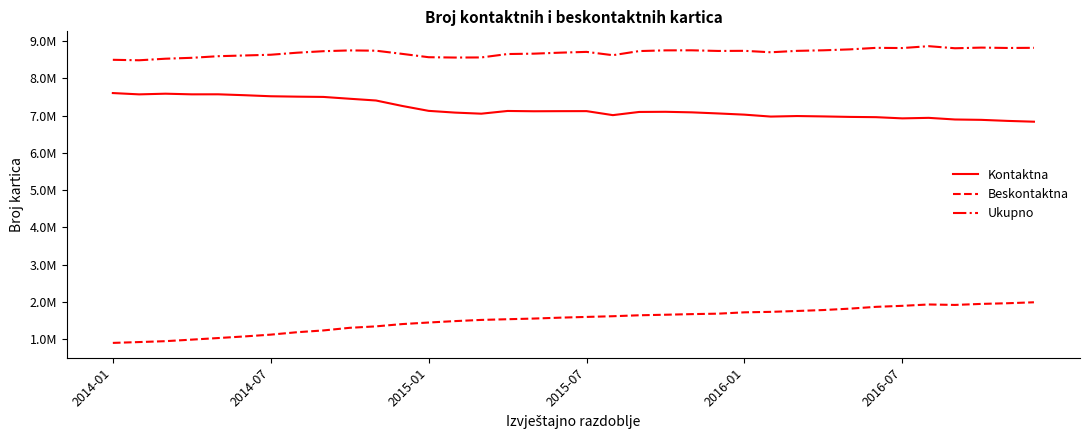

Does the chart have visible grid lines?

No